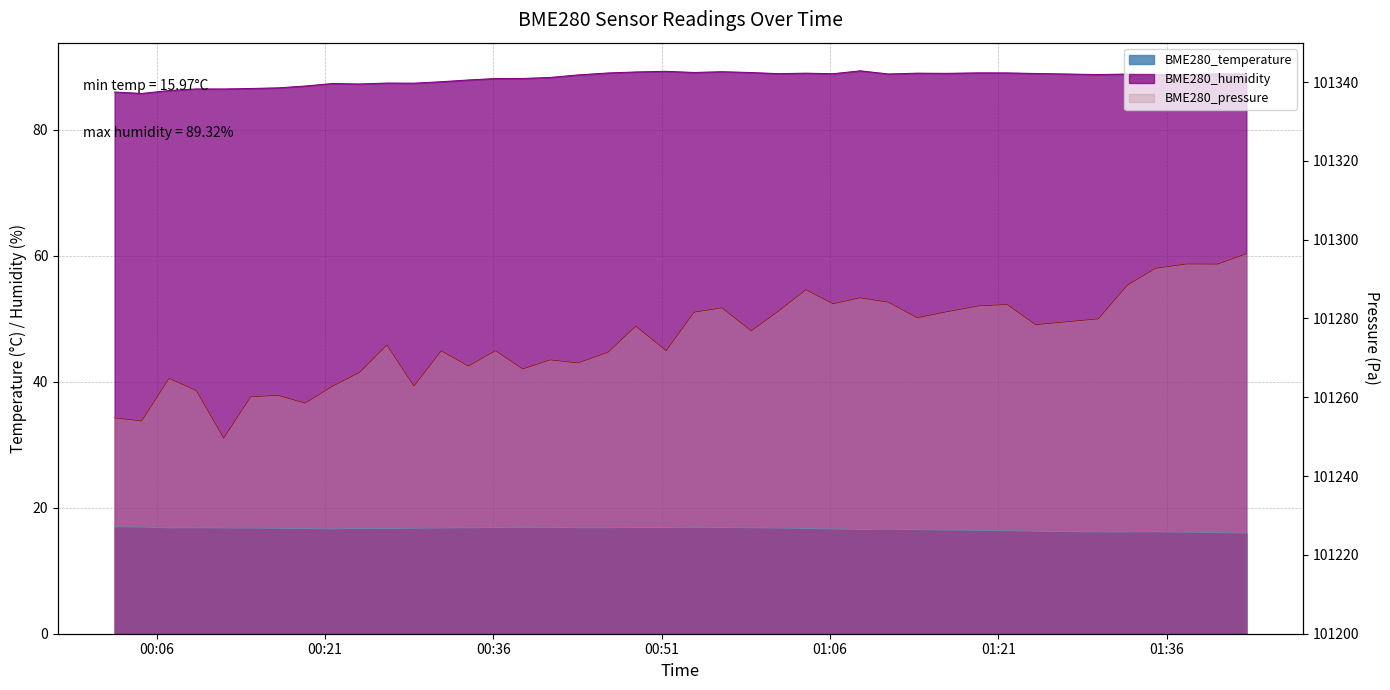

True or false: BME280_temperature and BME280_humidity intersect in this chart.

False